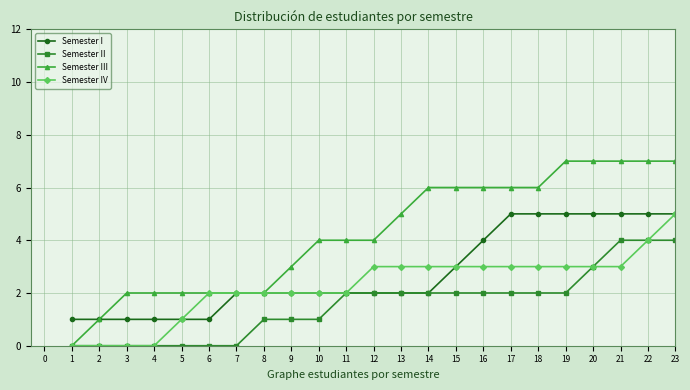

Reading left to right, what are all the values shown in this chart?

Semester I: 1	1	1	1	1	1	2	2	2	2	2	2	2	2	3	4	5	5	5	5	5	5	5
Semester II: 0	0	0	0	0	0	0	1	1	1	2	2	2	2	2	2	2	2	2	3	4	4	4
Semester III: 0	1	2	2	2	2	2	2	3	4	4	4	5	6	6	6	6	6	7	7	7	7	7
Semester IV: 0	0	0	0	1	2	2	2	2	2	2	3	3	3	3	3	3	3	3	3	3	4	5